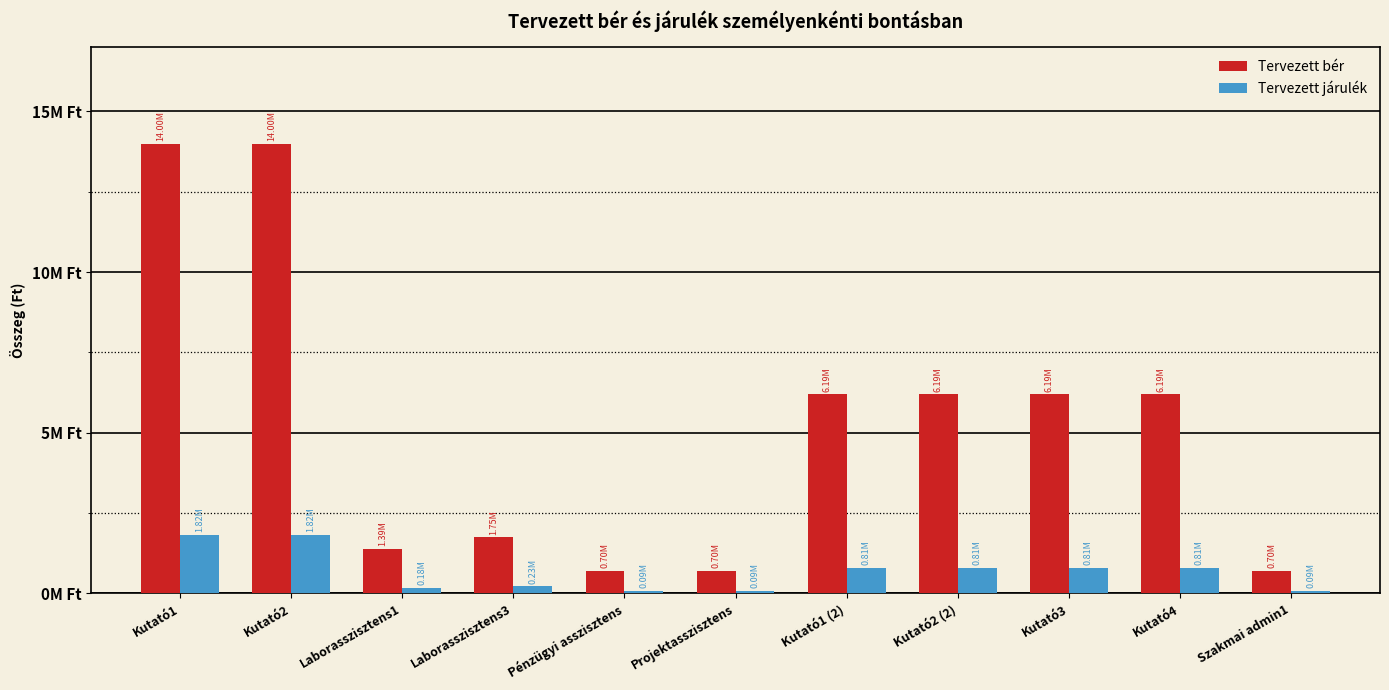

What are all the series names shown in the legend?

Tervezett bér, Tervezett járulék